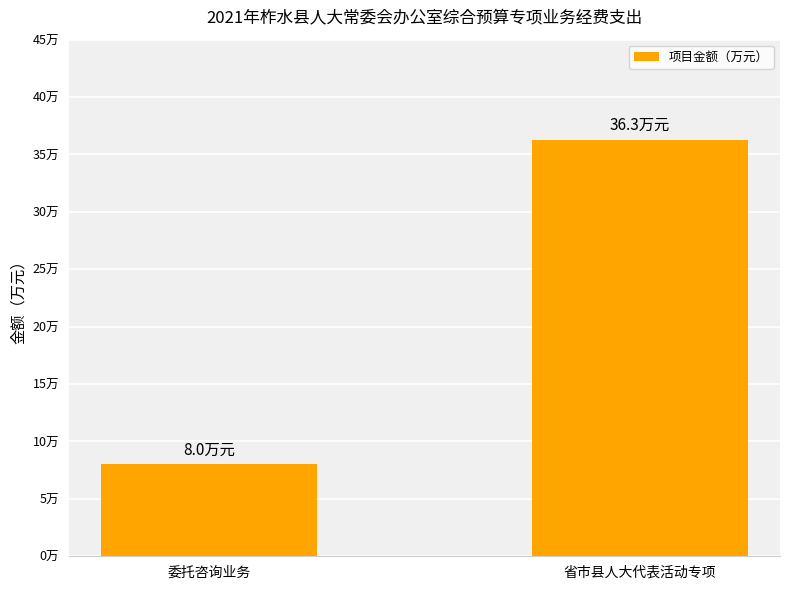

What is the smallest value displayed?

8.0